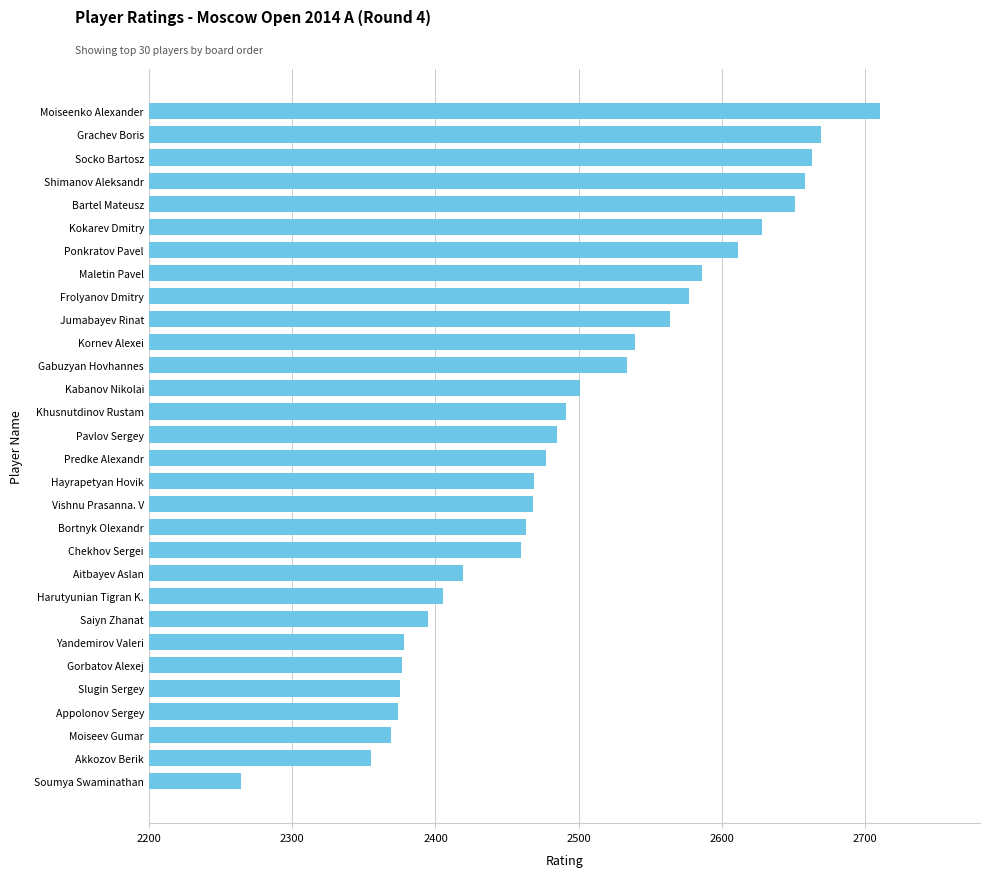

What is the average value?

2497